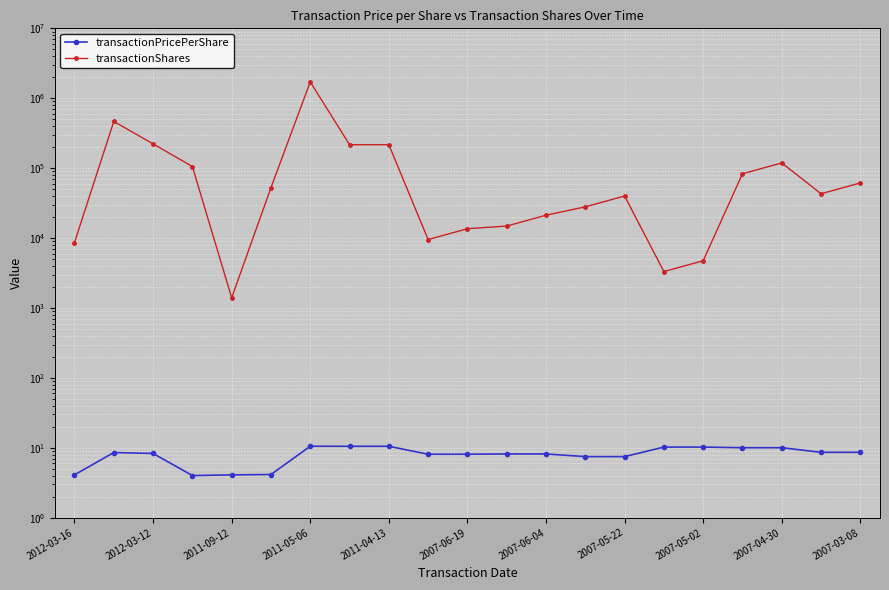

What is the sum of the transactionPricePerShare values at 2012-03-12 and 2007-03-08?

16.9